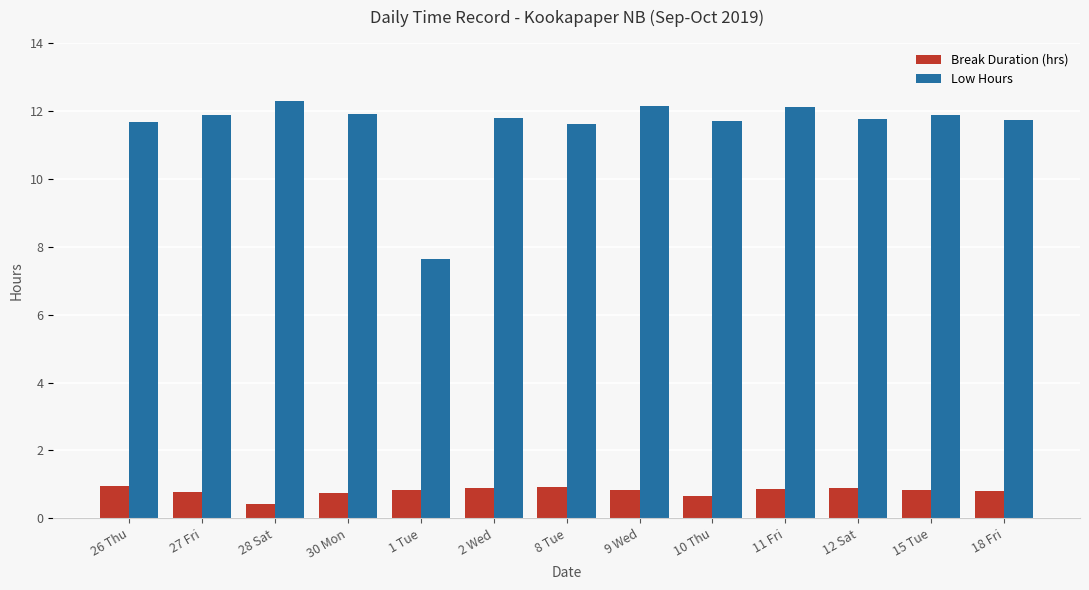

What is the highest value of the Low Hours series?

12.3